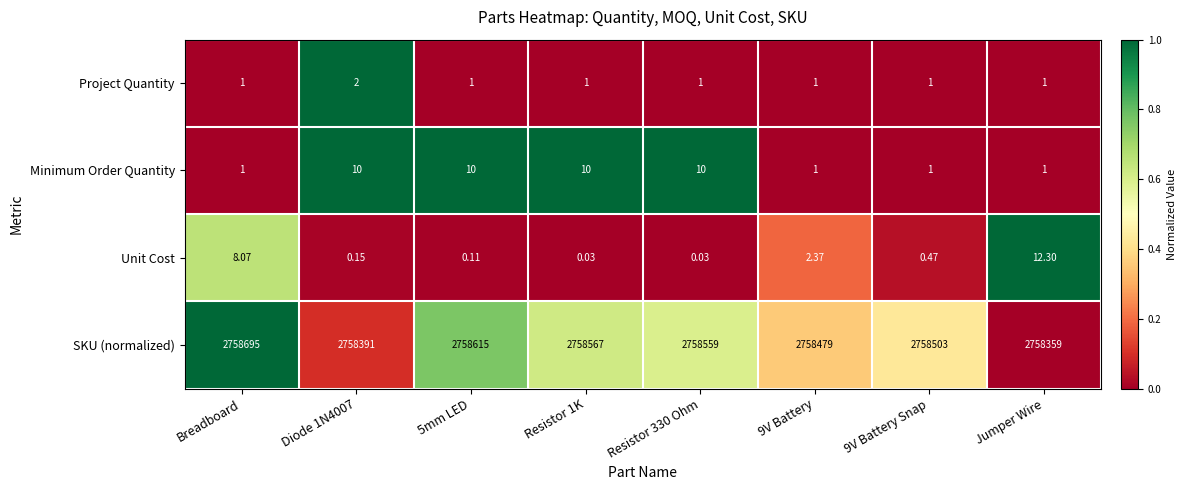

How many series are shown in this chart?

4